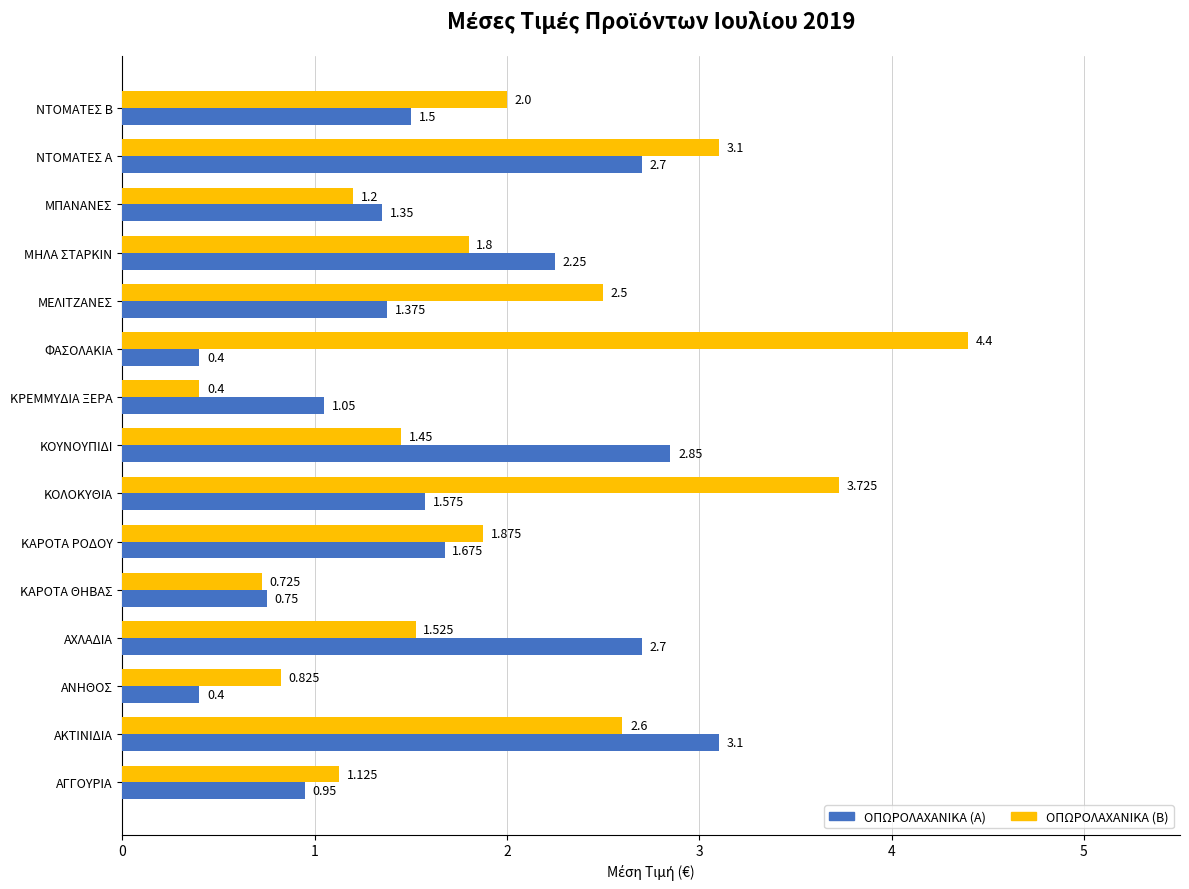

At how many categories does at least one series exceed 3?

4